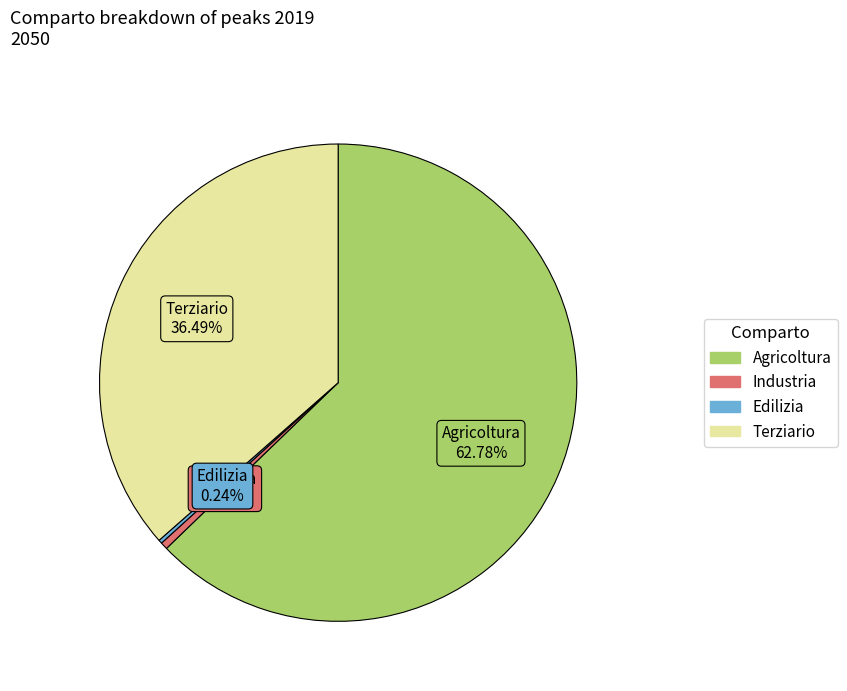

To the nearest percent, what is the difference between the Terziario and Agricoltura slice percentages?

26%